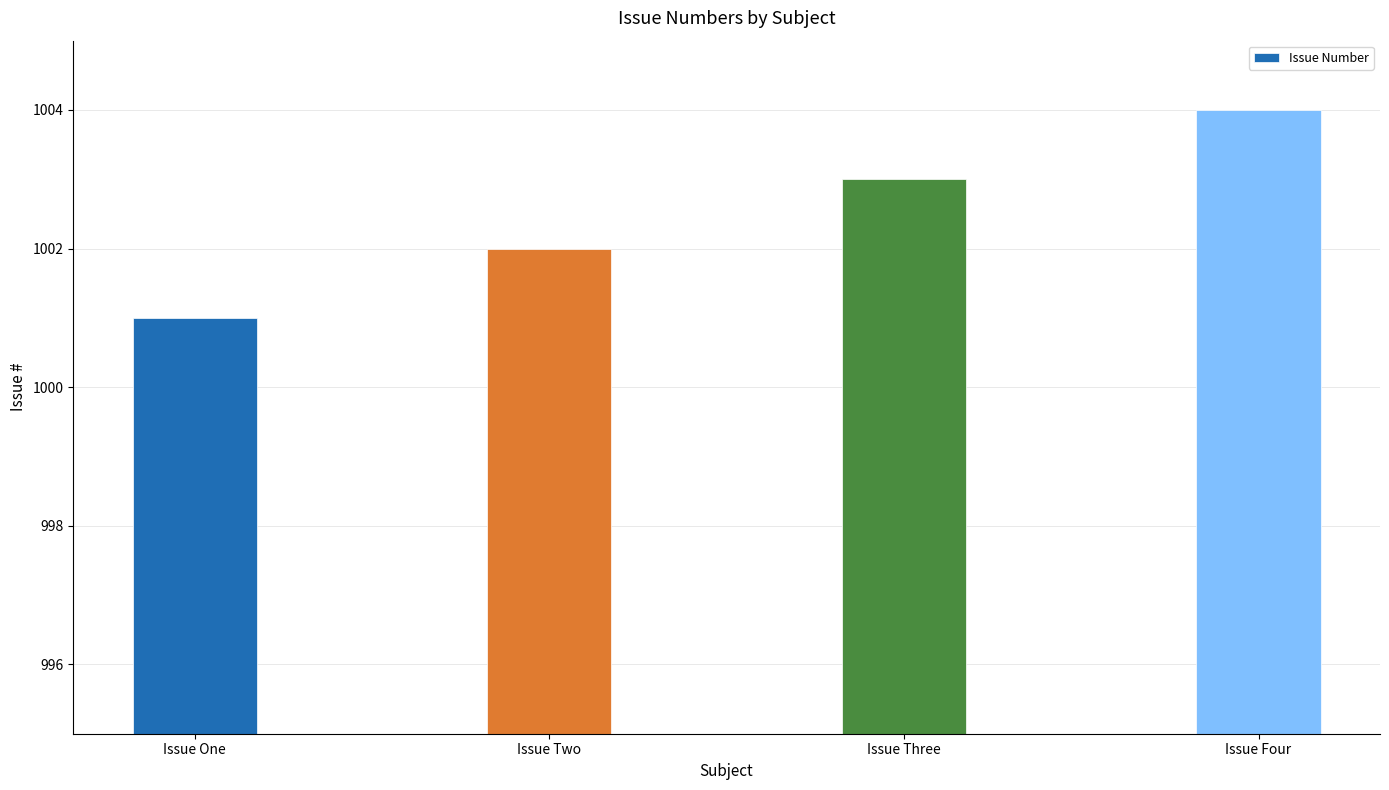

Does the chart contain stacked bars?

No